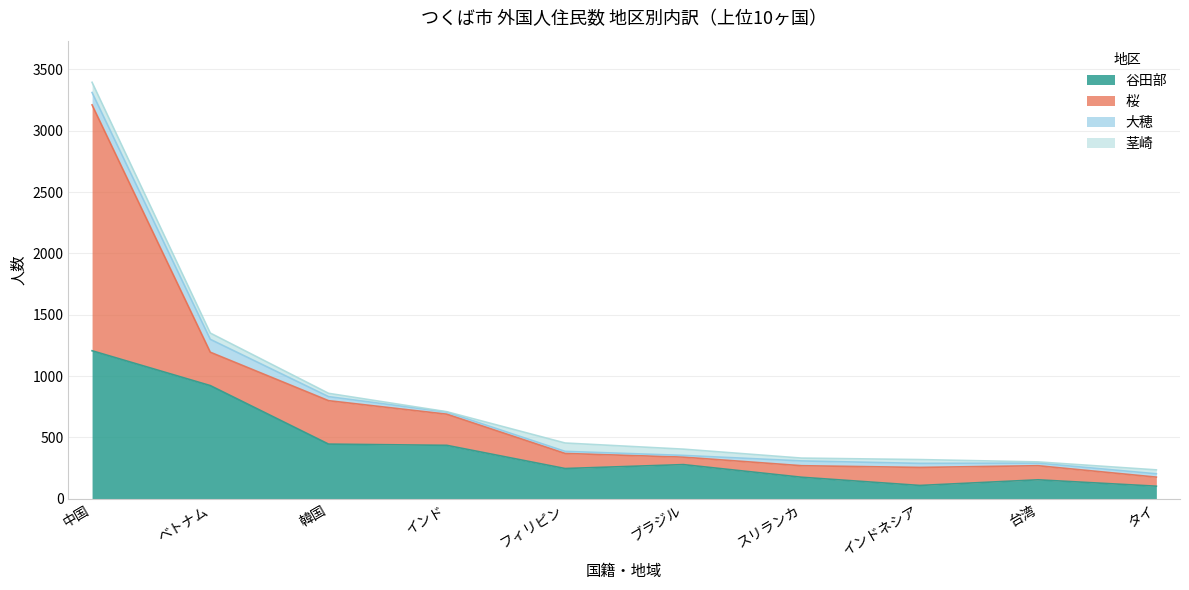

Read the 谷田部 value at スリランカ.

176